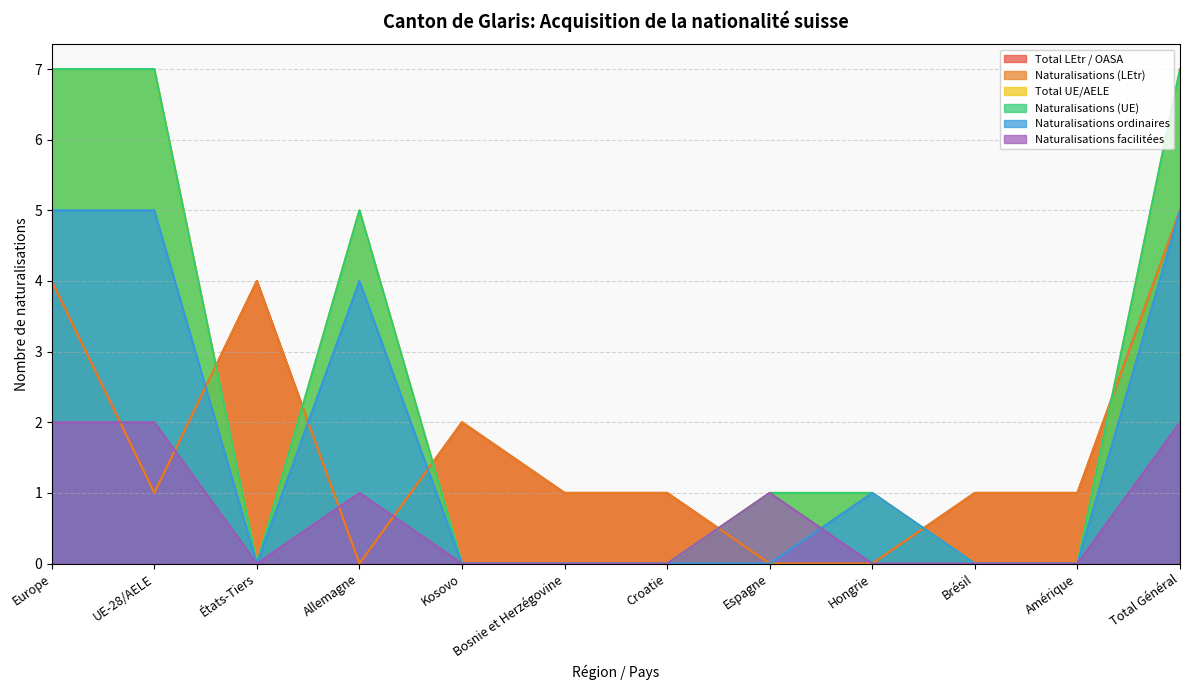

The Naturalisations (LEtr) series shows 2 at Europe. True or false?

False